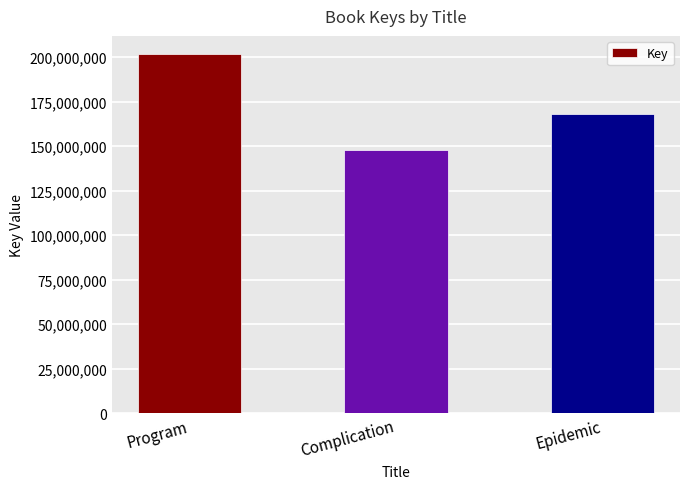

Reading left to right, transcribe all the data shown in this chart.

Program=201808405	Complication=147828445	Epidemic=168047023